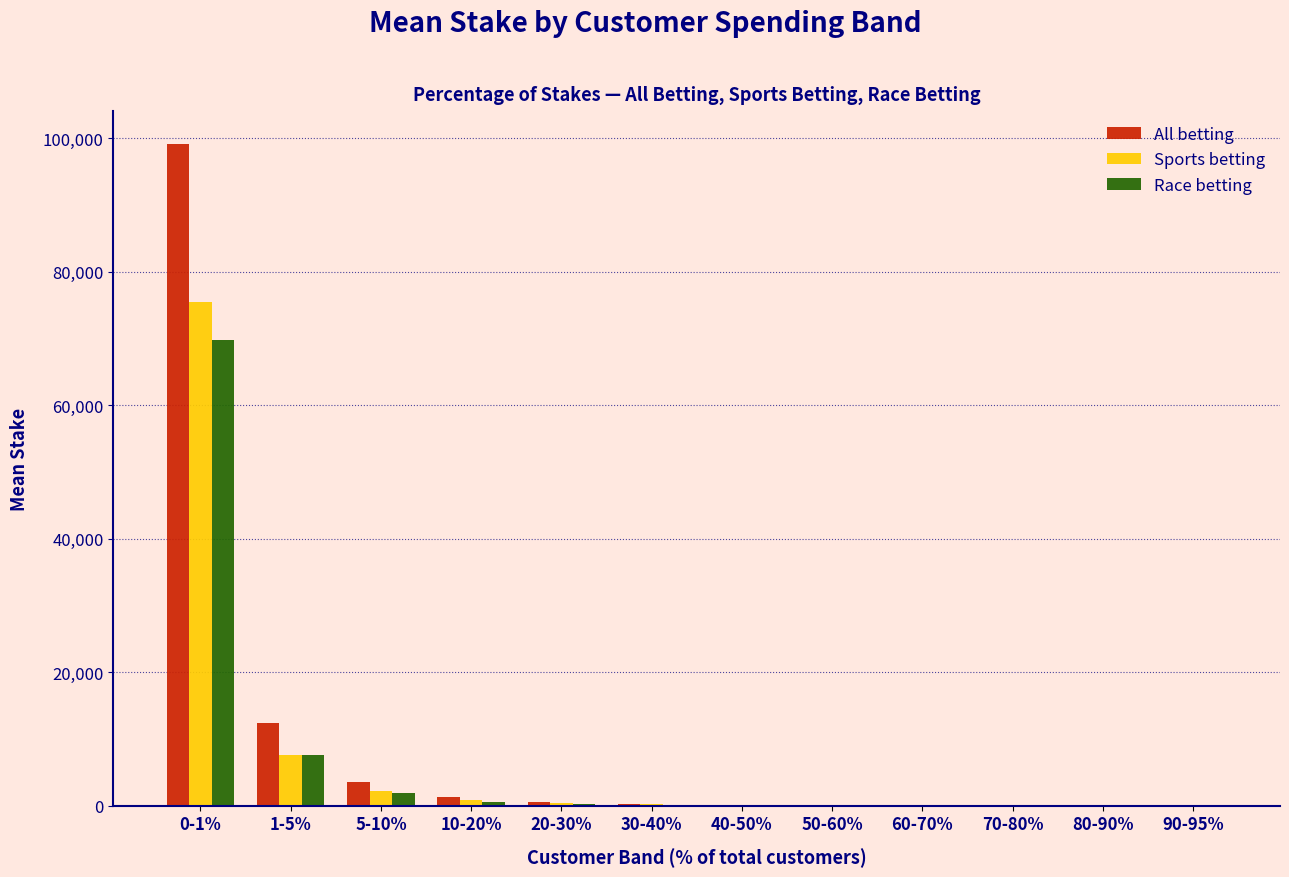

Between 0-1% and 5-10%, which series saw the biggest shift?

All betting